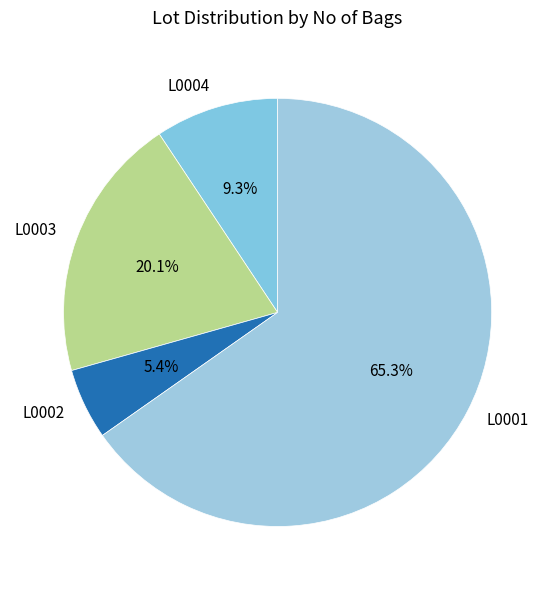

Between L0003 and L0002, which is larger?

L0003